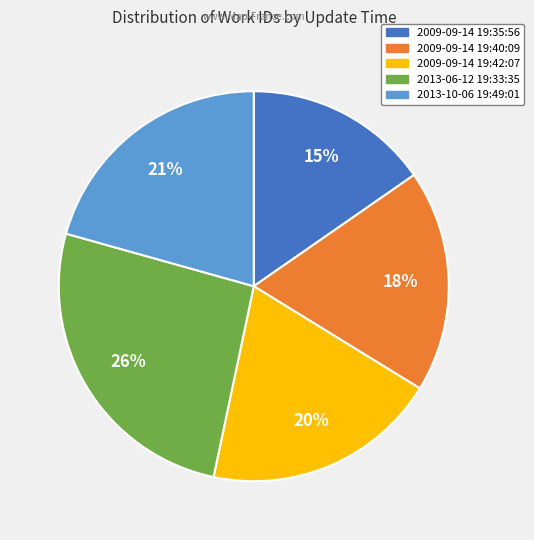

Do 2013-06-12 19:33:35 and 2009-09-14 19:42:07 together represent more than half of the pie?

No